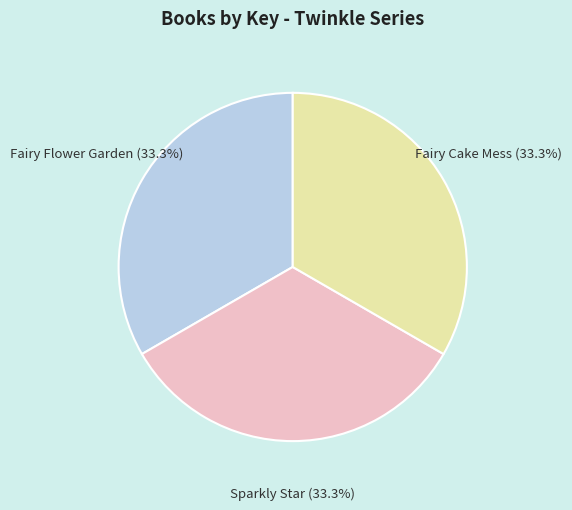

Does any single category account for the majority?

No